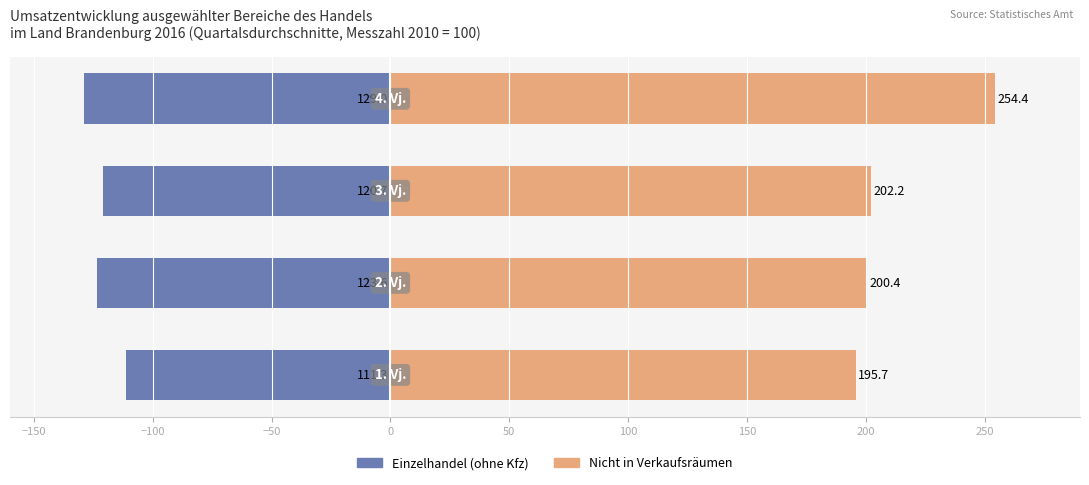

Reading right to left, what are all the values shown in this chart?

Einzelhandel (ohne Kfz): −50=-129.0	−100=-120.7	−150=-123.6	−200=-111.3
Nicht in Verkaufsräumen: −50=254.4	−100=202.2	−150=200.4	−200=195.7